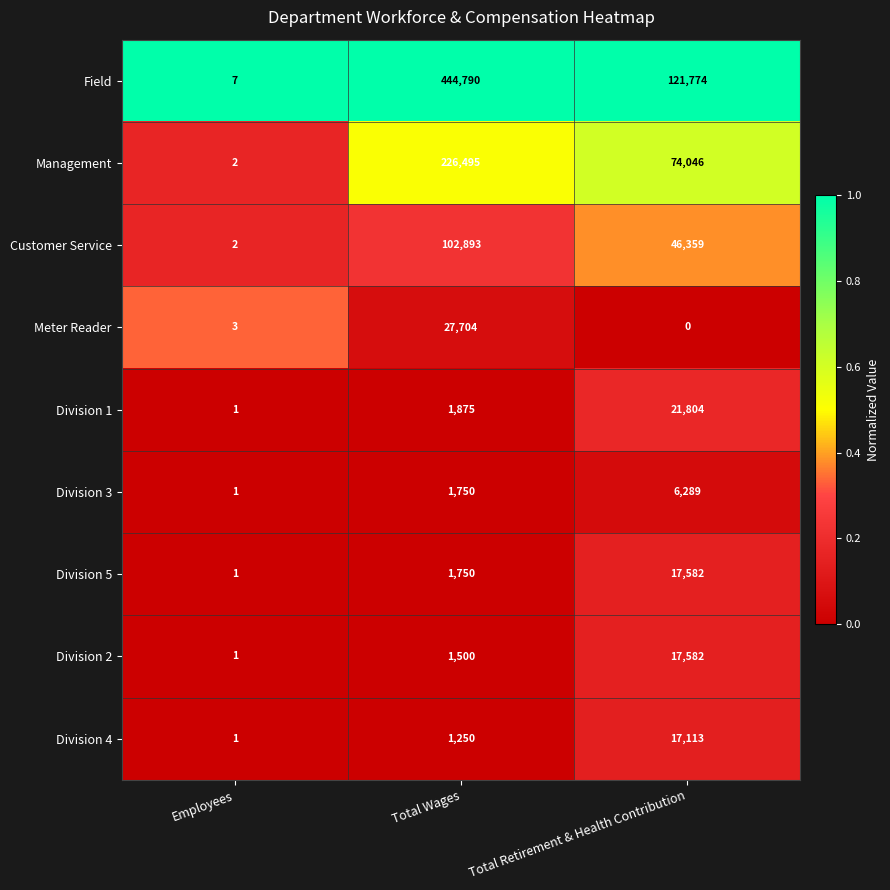

List the labels in order of Customer Service value, largest first.

Total Wages, Total Retirement & Health Contribution, Employees